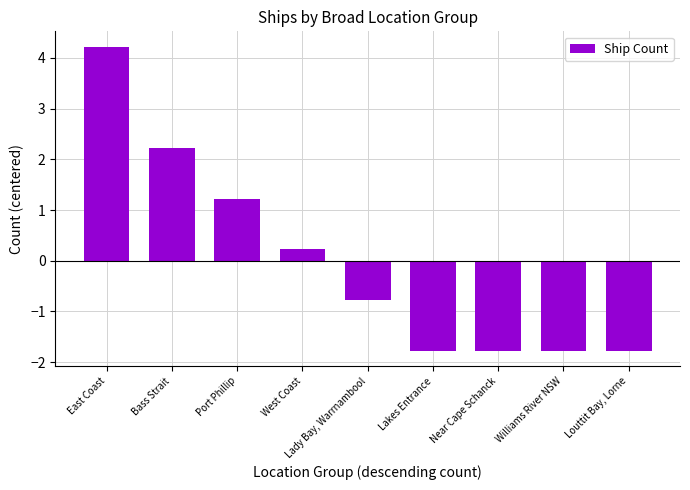

The chart shows a value of -1.8 at Near Cape Schanck. True or false?

True